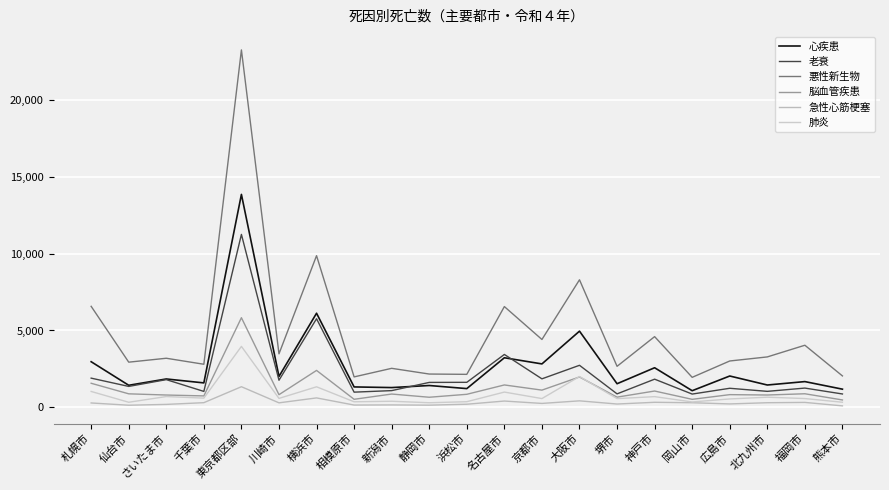

True or false: 悪性新生物 and 老衰 intersect in this chart.

False